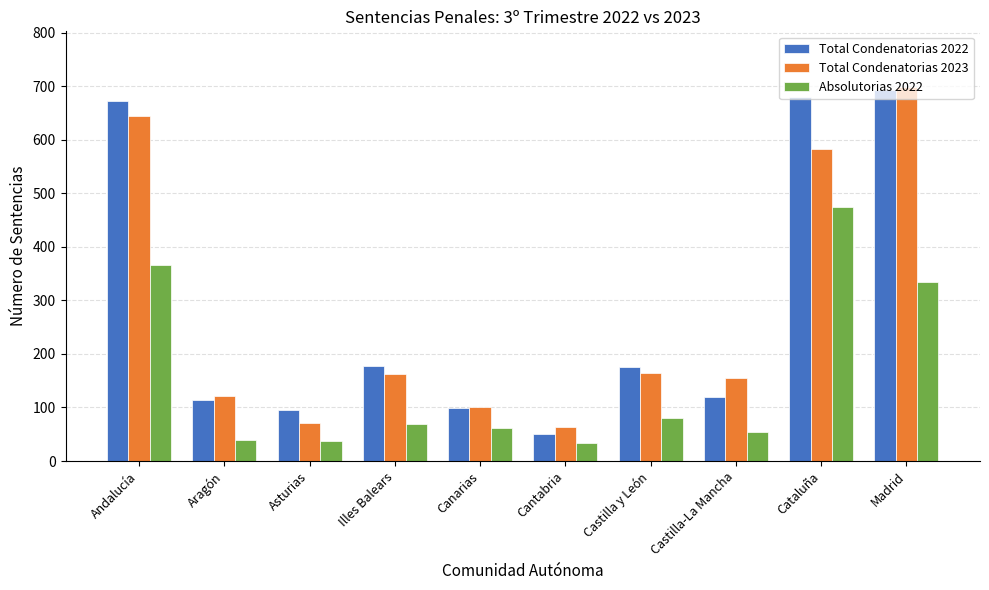

True or false: Total Condenatorias 2022 has a value of 175 at Castilla y León.

True